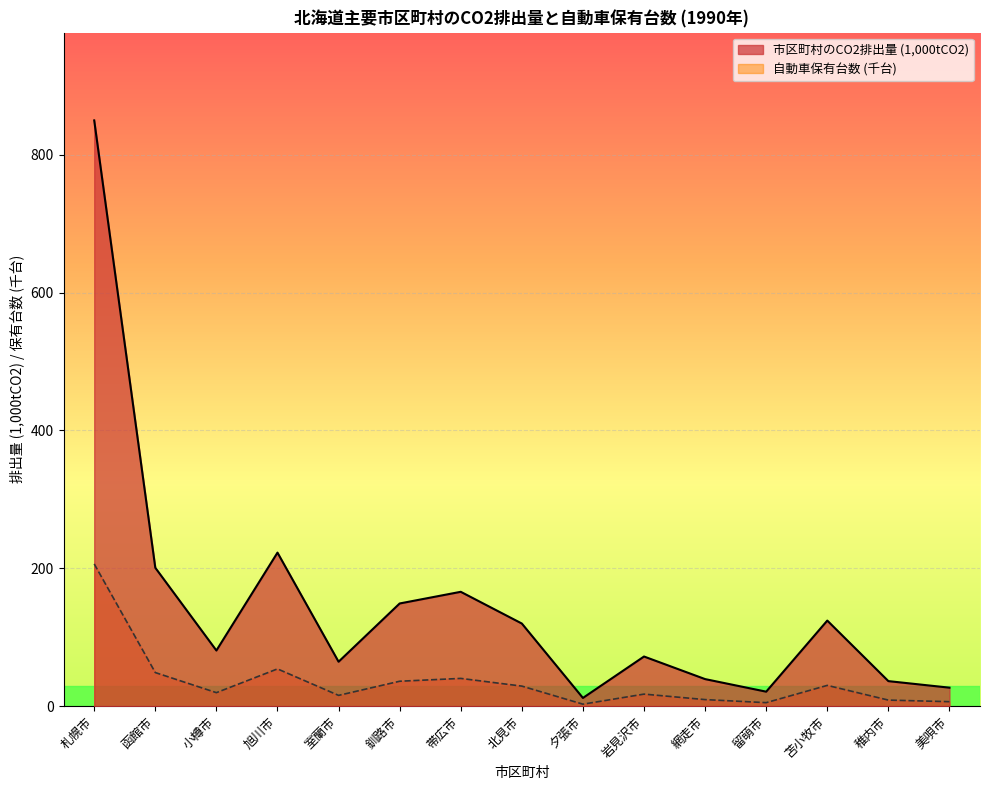

At how many categories does at least one series exceed 168?

3